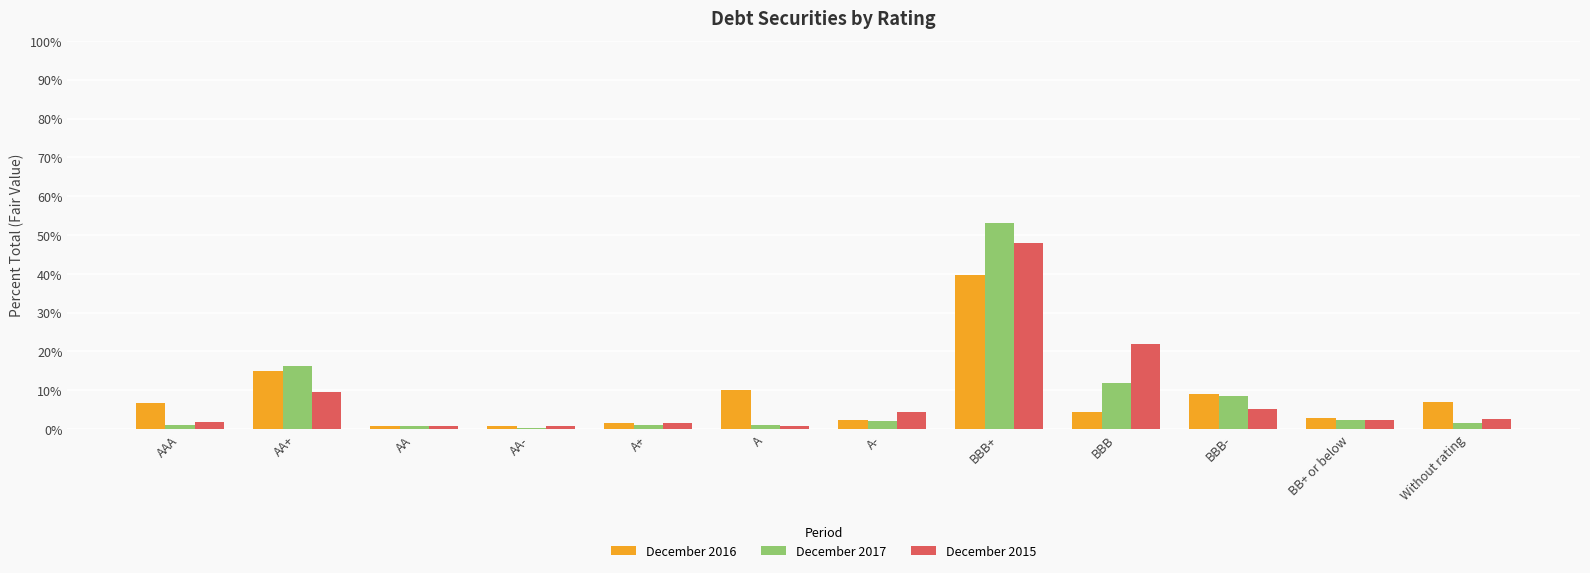

Rank the series by their average value, from highest to lowest.

December 2015, December 2016, December 2017